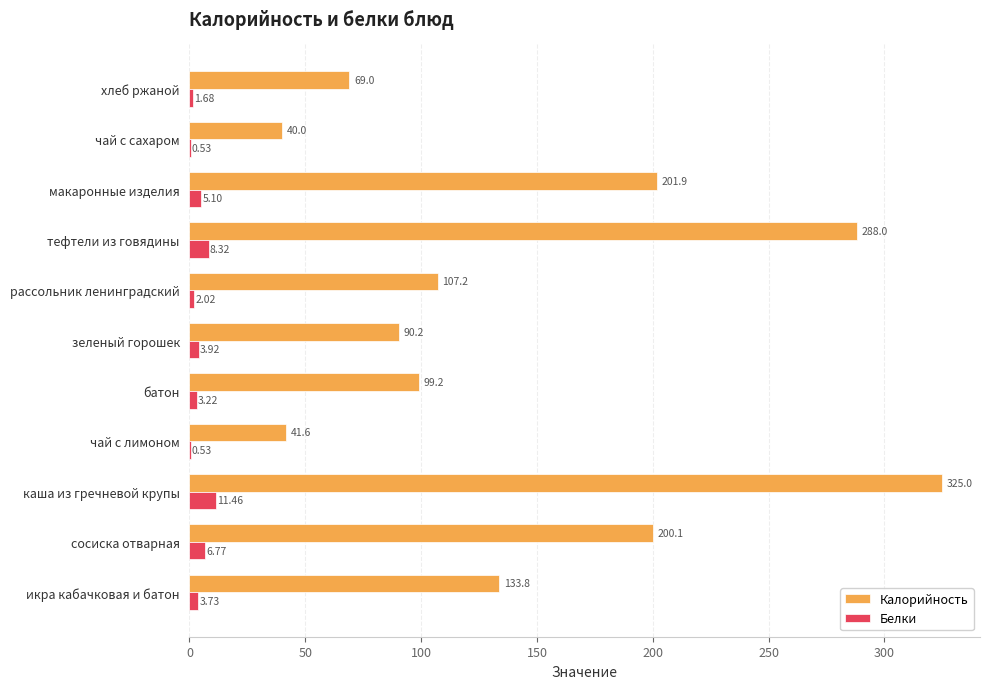

At which label is Калорийность closest to 182?

сосиска отварная